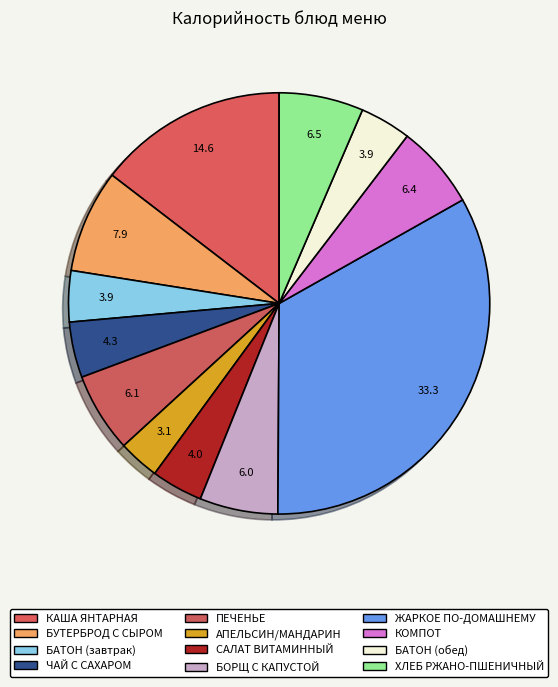

Does БАТОН (обед) account for over 50% of the chart?

No